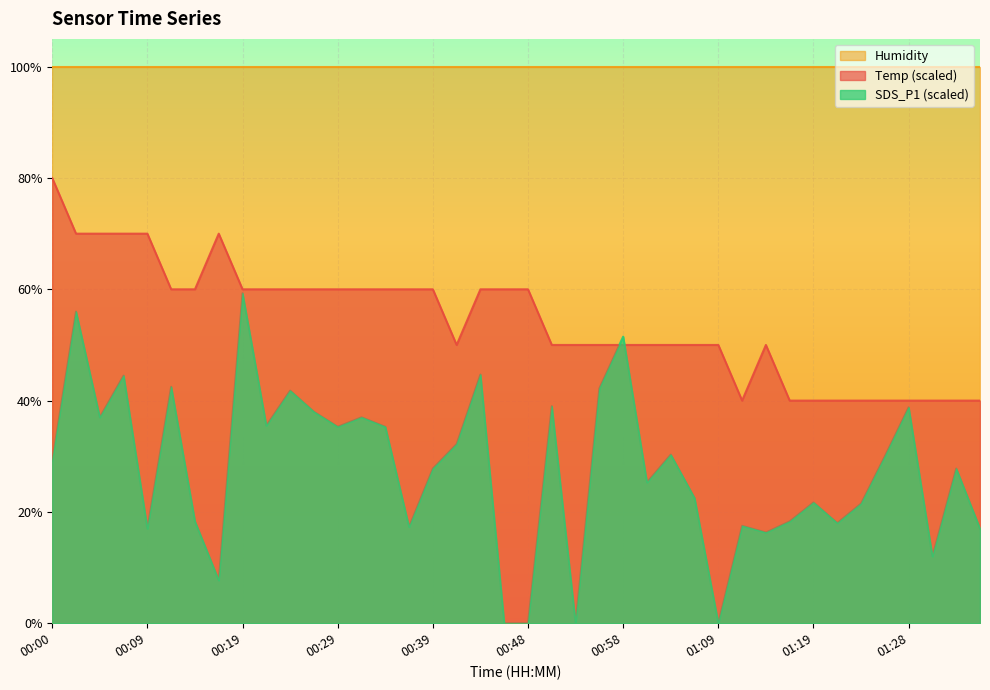

Which category has the lowest value in the SDS_P1 series?

00:46